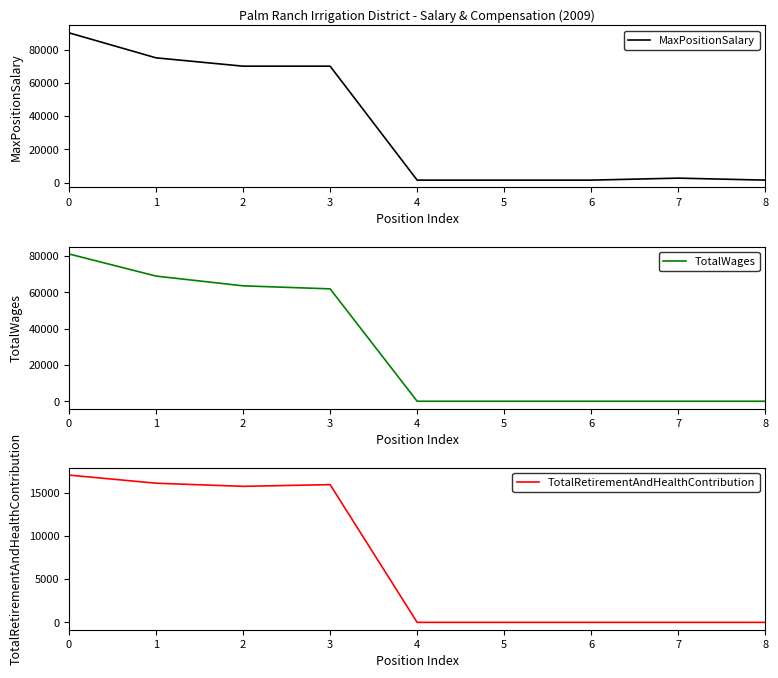

List the series in order of their overall mean, lowest first.

TotalRetirementAndHealthContribution, TotalWages, MaxPositionSalary